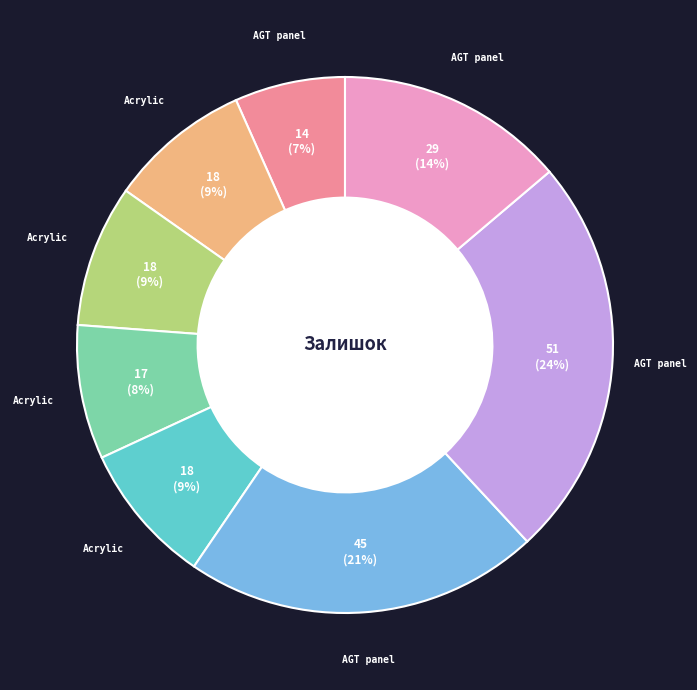

Count the number of slices in the pie.

8